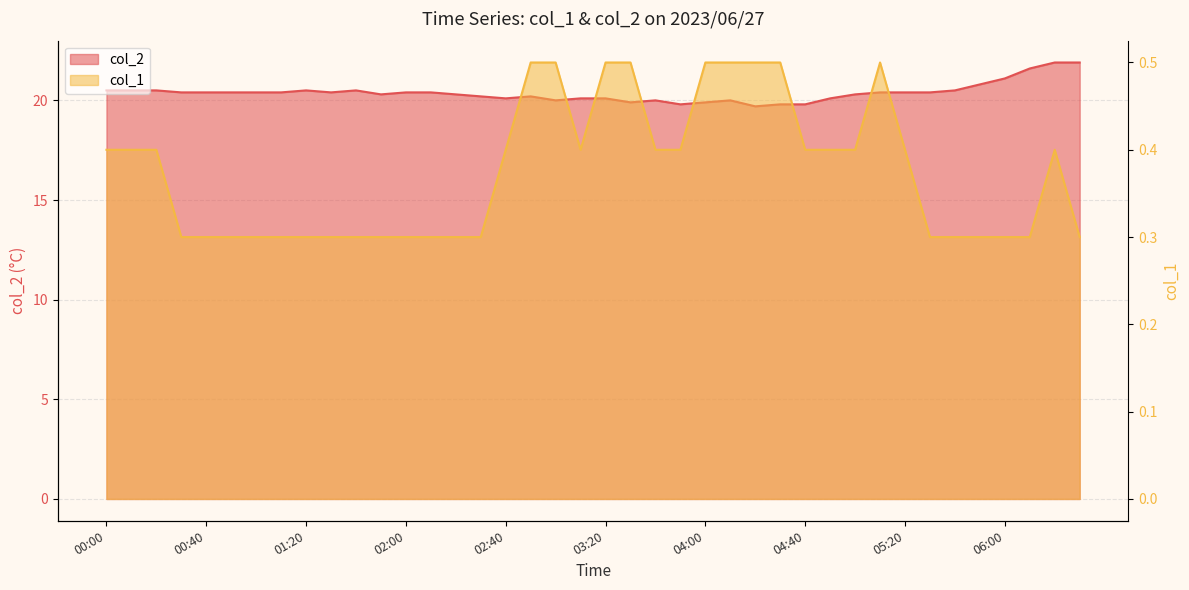

What is the total value across all series at 01:00?

20.7